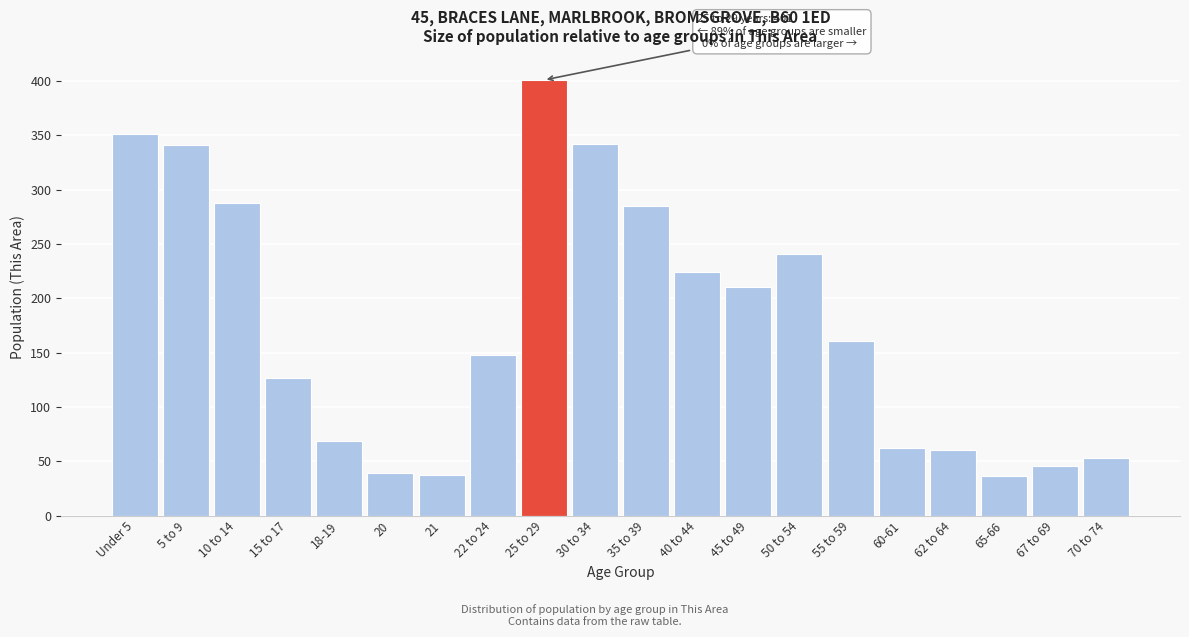

What is the change in value from 22 to 24 to 40 to 44?

+76